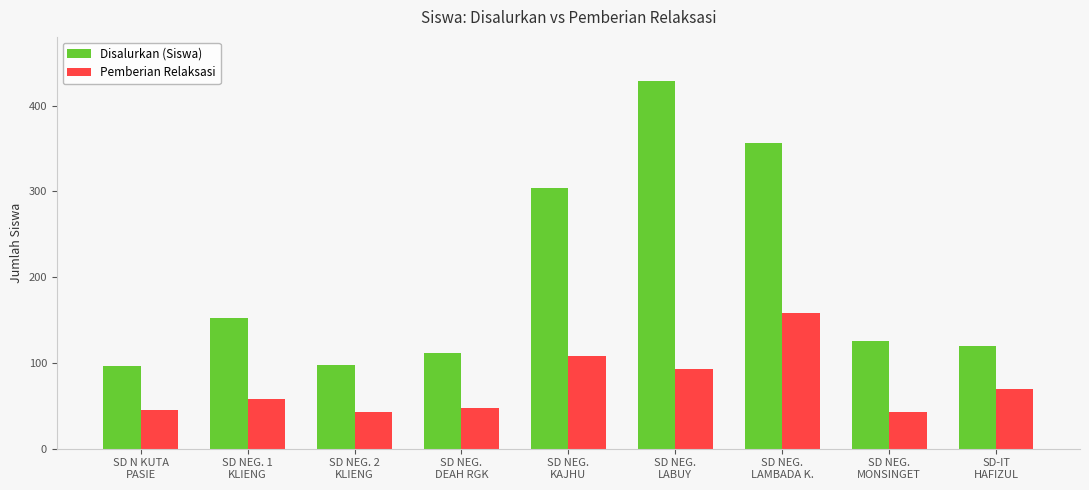

What are all the series names shown in the legend?

Disalurkan (Siswa), Pemberian Relaksasi